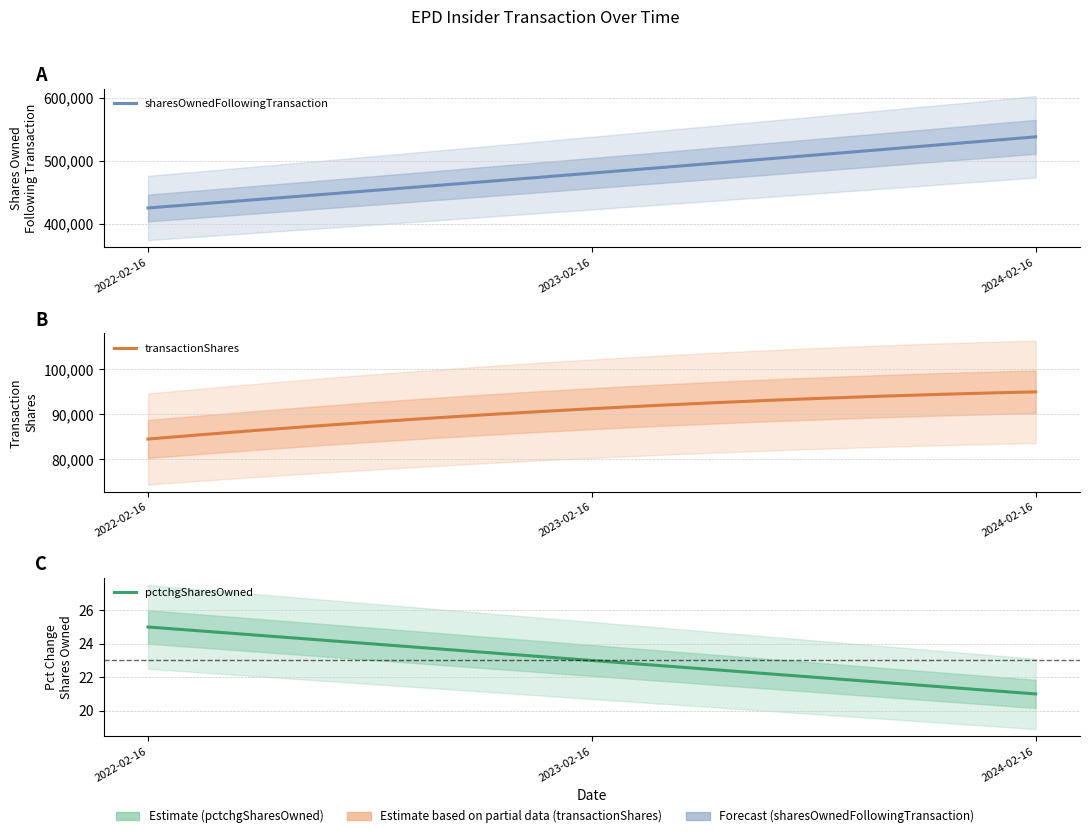

How many data points in pctchgSharesOwned are above 23?

1